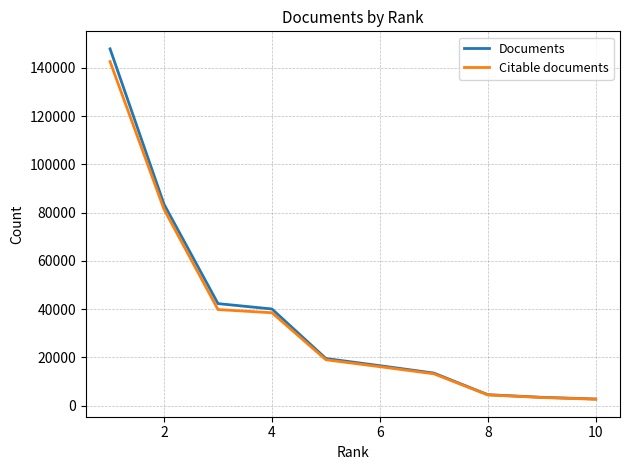

Which series has the widest spread of values?

Documents